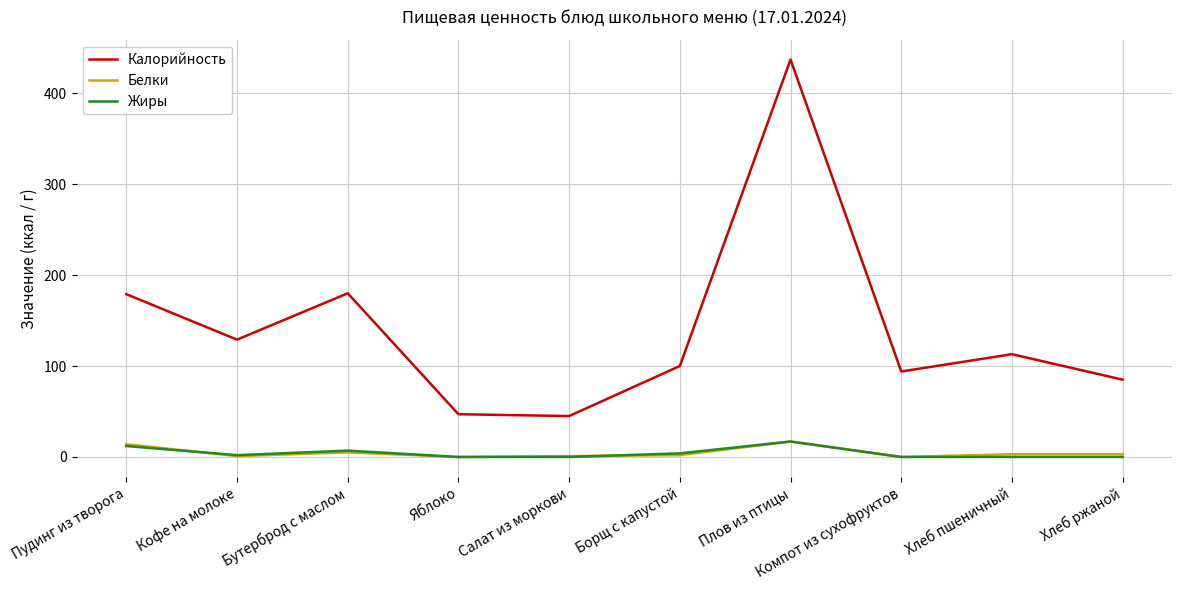

Which series has the largest range (max minus min)?

Калорийность